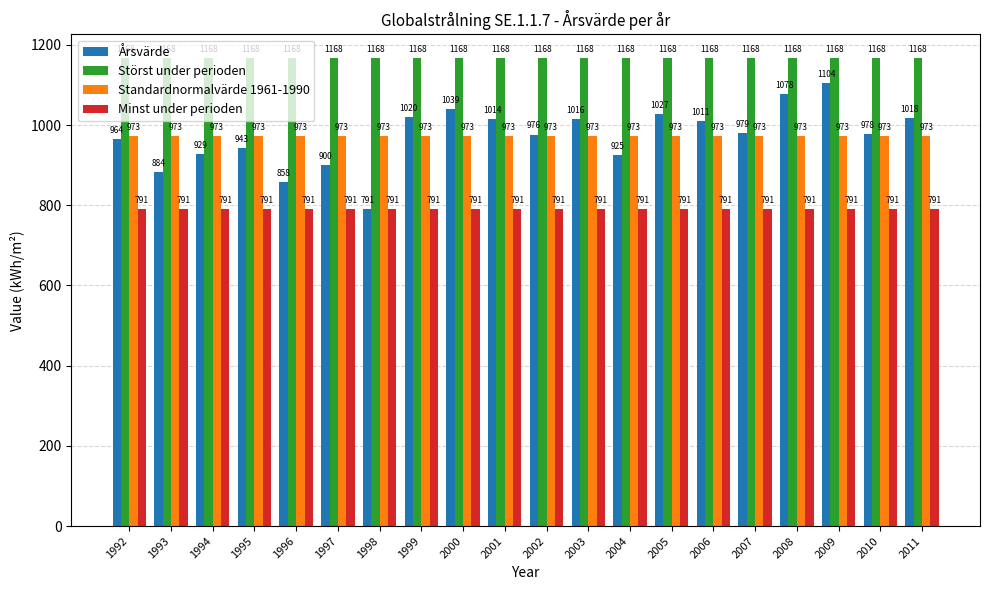

True or false: Minst under perioden has a value of 791.2 at 1997.

True